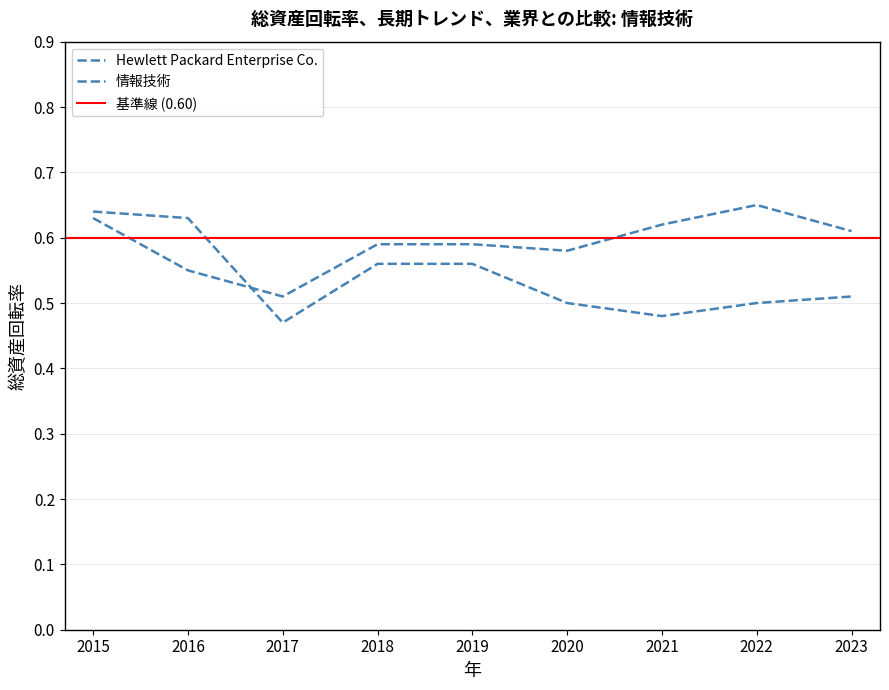

The value of Hewlett Packard Enterprise Co. at 2017-10-31 is 0.5. True or false?

True